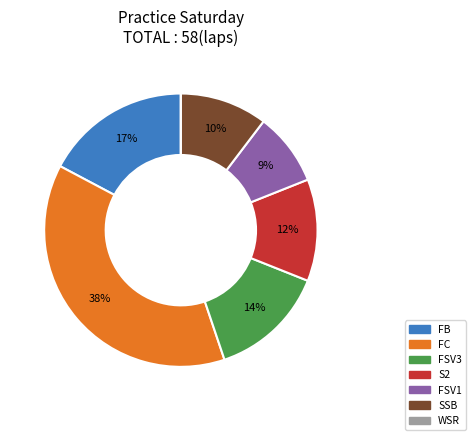

Between FB and S2, which is larger?

FB